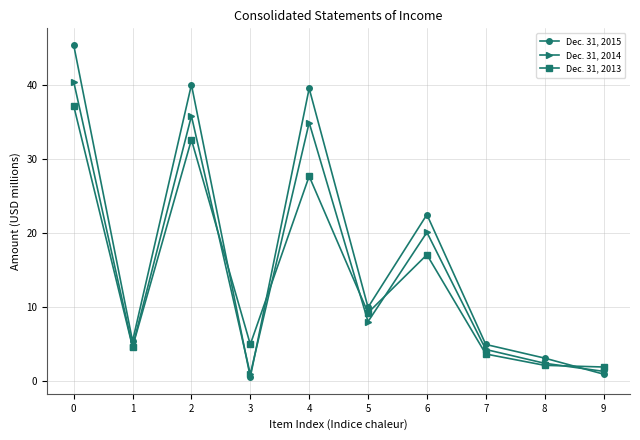

Reading left to right, extract all data points from this chart.

Dec. 31, 2015: 45.4	5.4	40.1	0.5	39.6	9.9	22.5	4.9	3.1	0.9
Dec. 31, 2014: 40.5	4.6	35.8	0.9	34.9	8.0	20.1	4.2	2.4	1.3
Dec. 31, 2013: 37.2	4.6	32.6	4.9	27.7	9.2	17.1	3.6	2.1	1.9